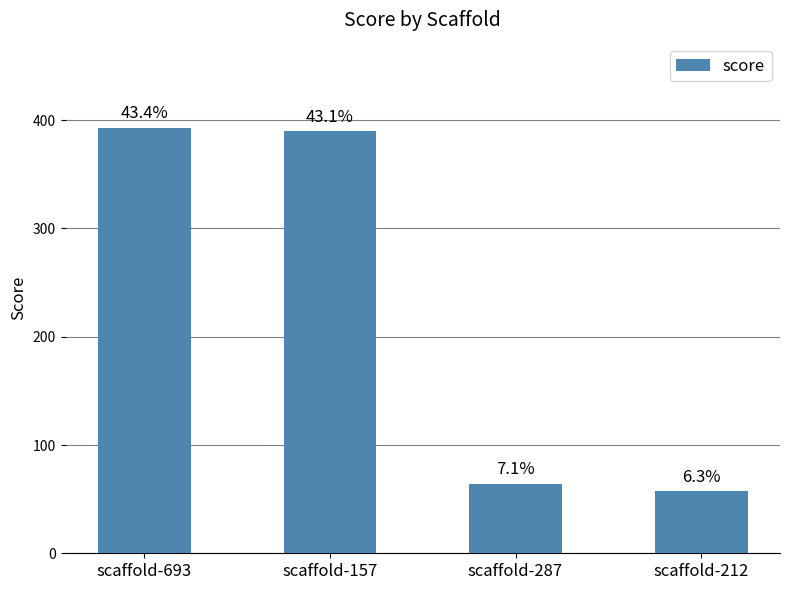

The value at scaffold-212 is 35.2. True or false?

False